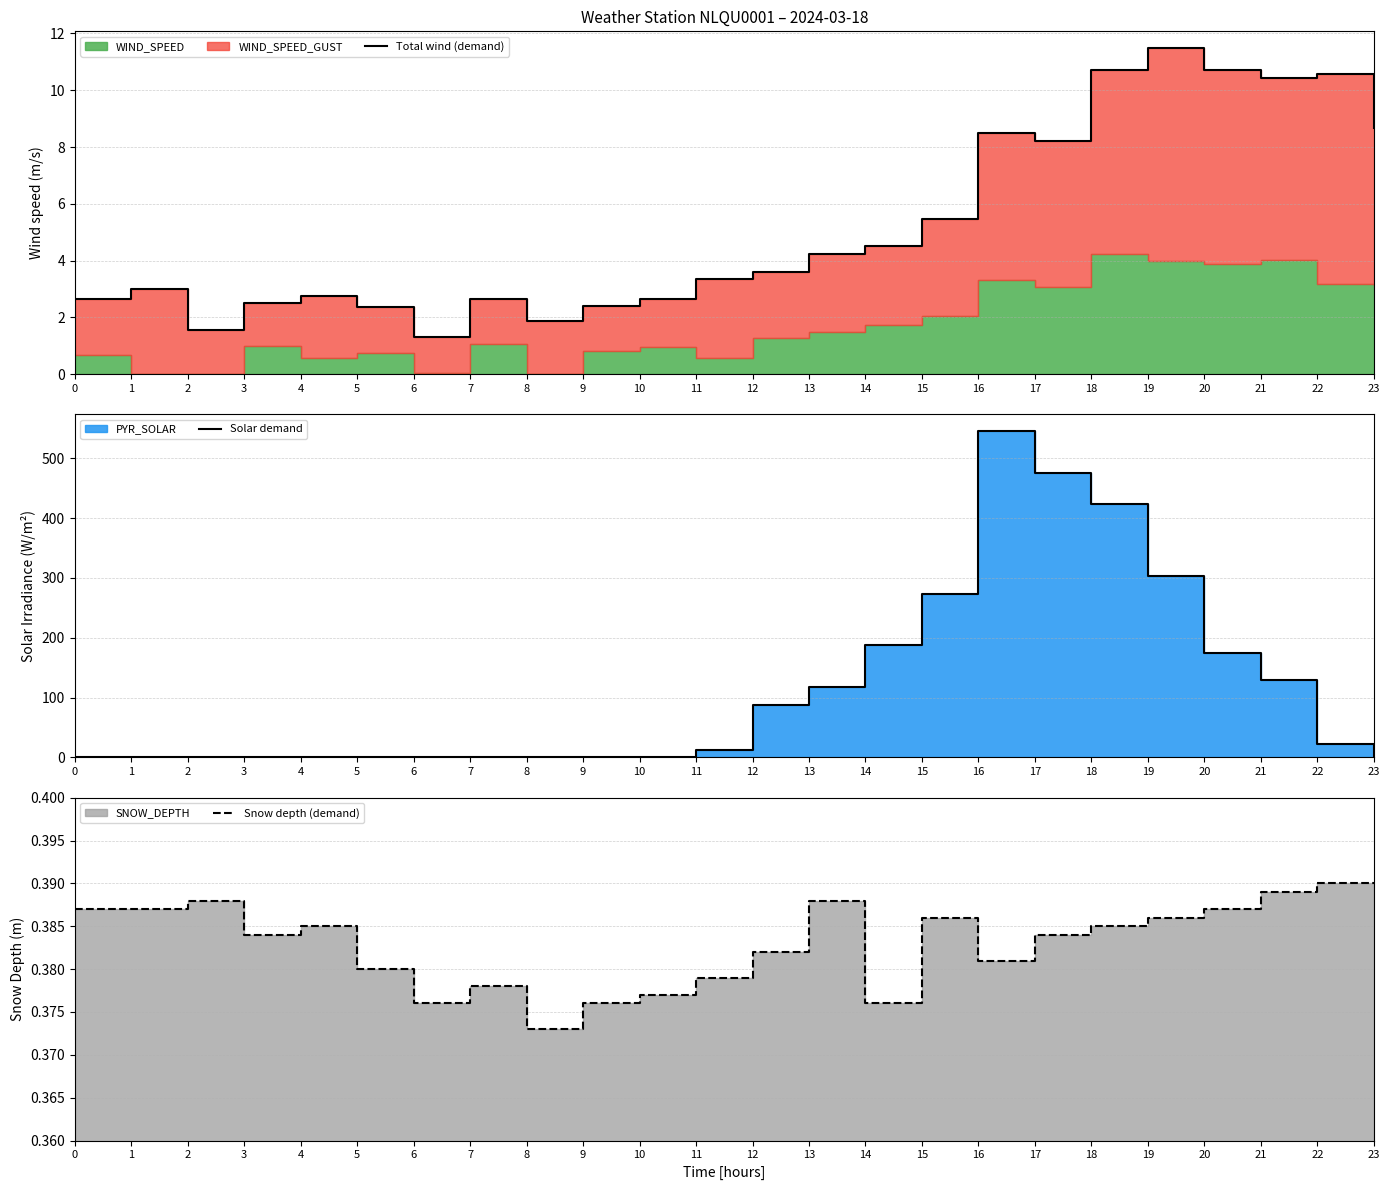

True or false: Snow depth (demand) has more than 1 interior local peaks.

True